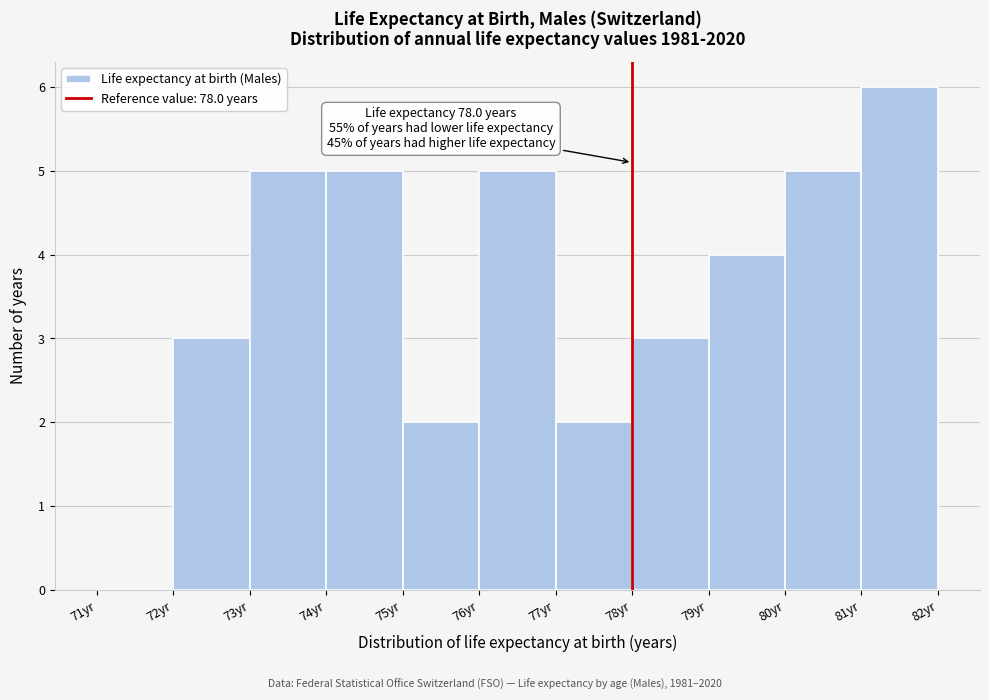

Over which range of the x-axis is the bar tallest?

81 to 82